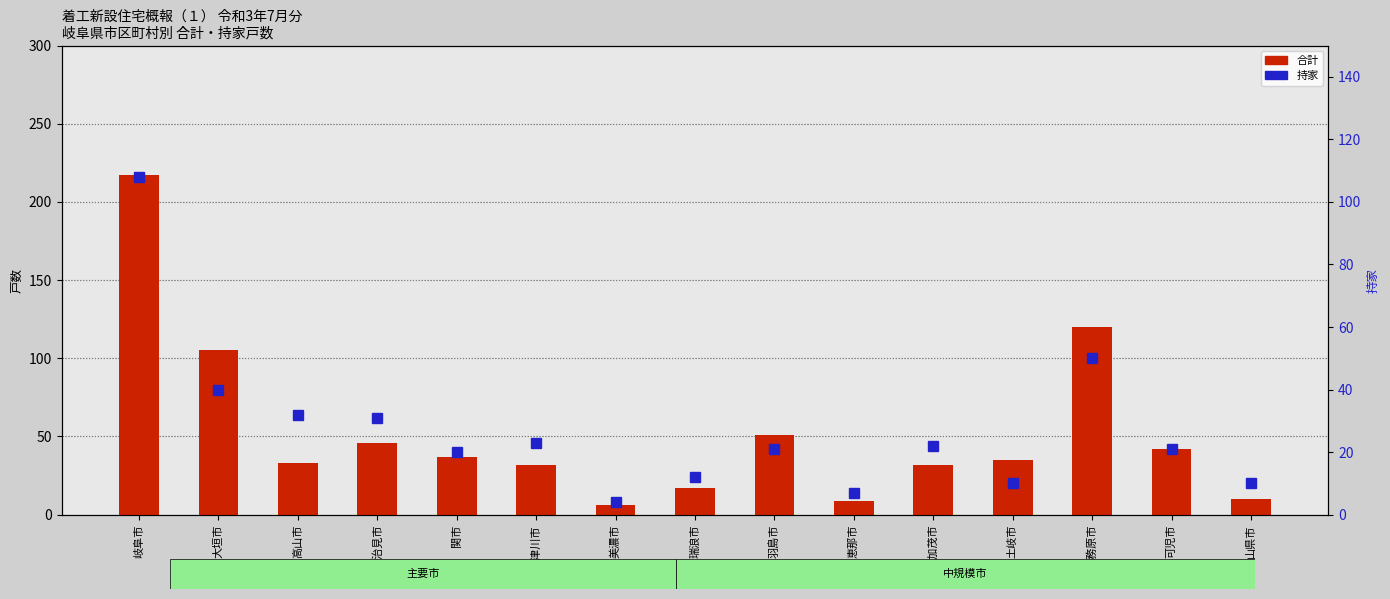

What is the difference between the highest and lowest values at 岐阜市?

109